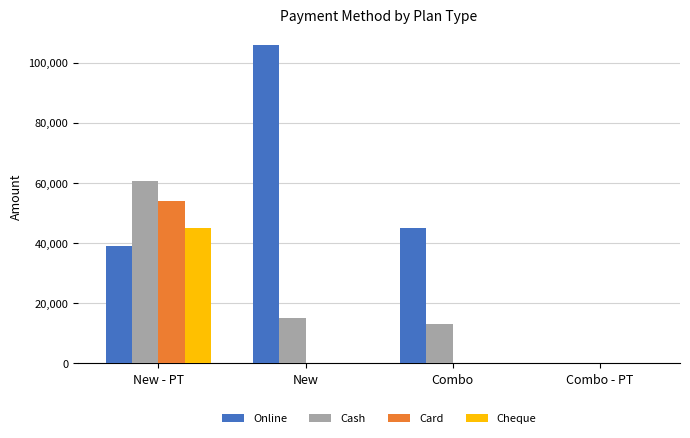

Which series changed the most between Combo and Combo - PT?

Online